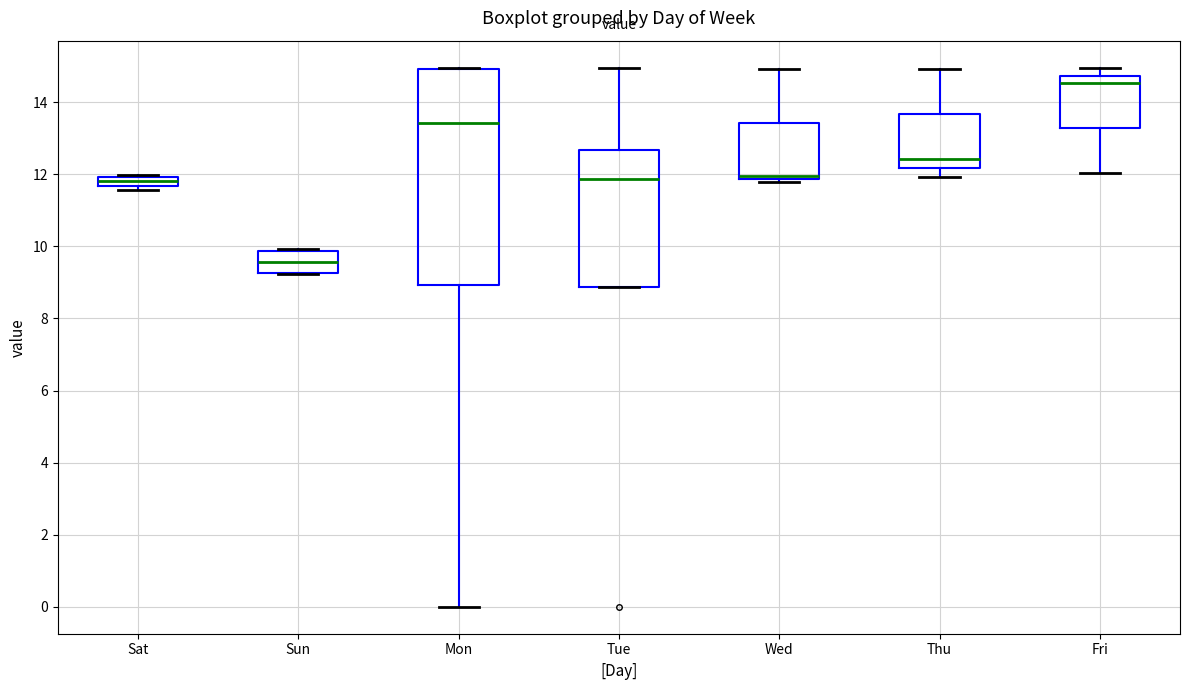

Comparing the boxes themselves (not the whiskers), which one is the tallest?

Mon